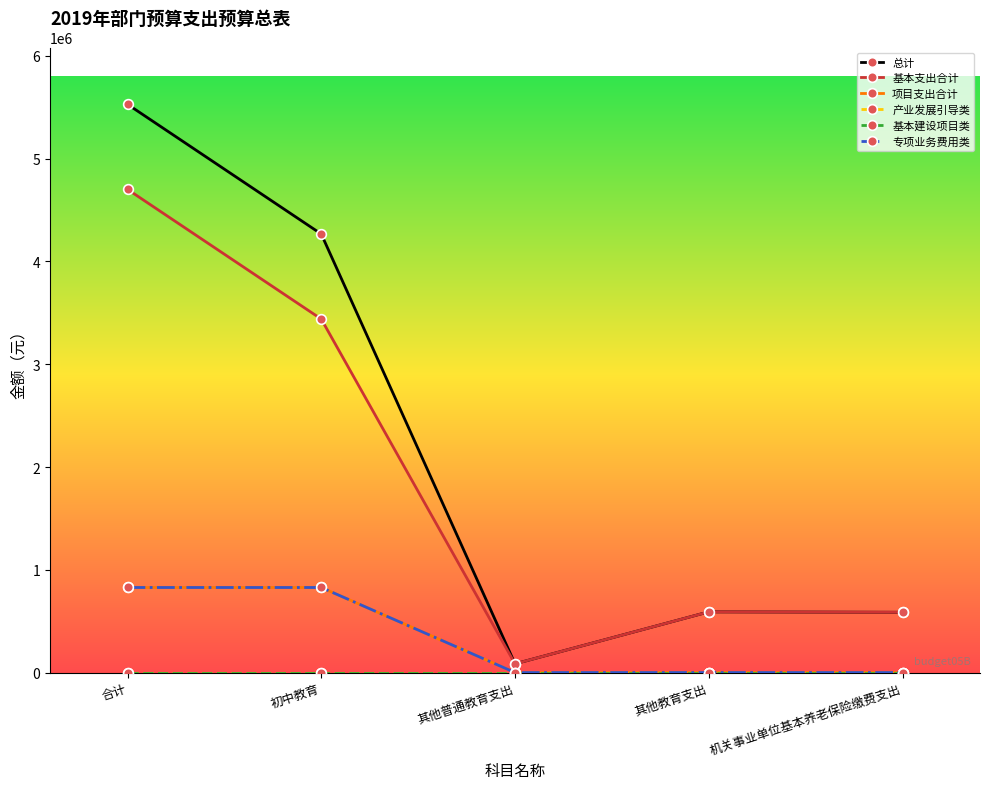

Is this an area chart (filled region under the line)?

No